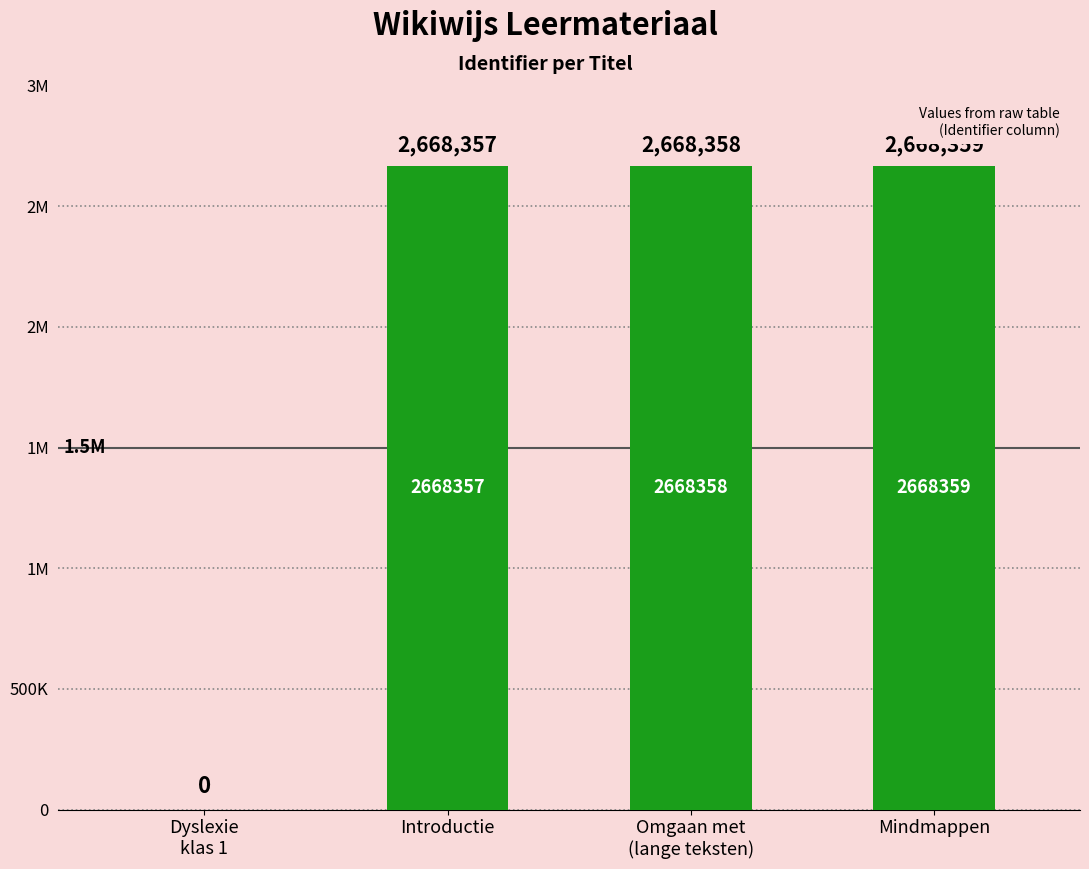

Rank the categories by value from highest to lowest.

Mindmappen, Omgaan met
(lange teksten), Introductie, Dyslexie
klas 1